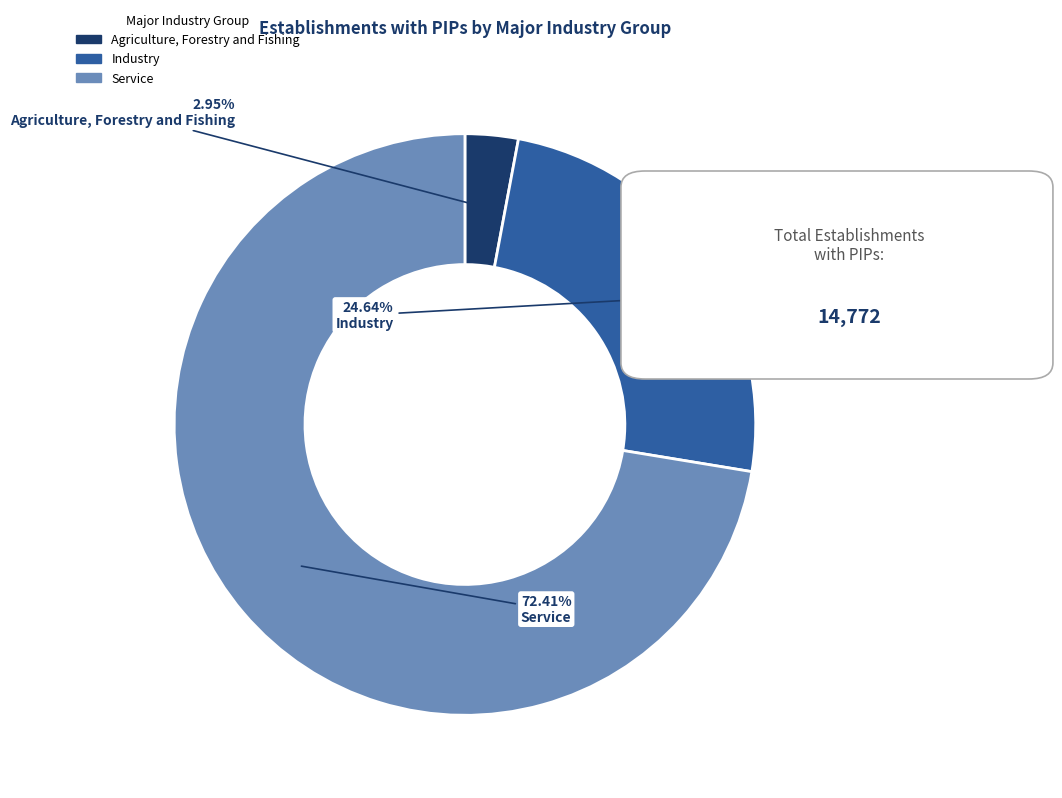

What percentage is the Agriculture, Forestry and Fishing slice, to the nearest percent?

3%